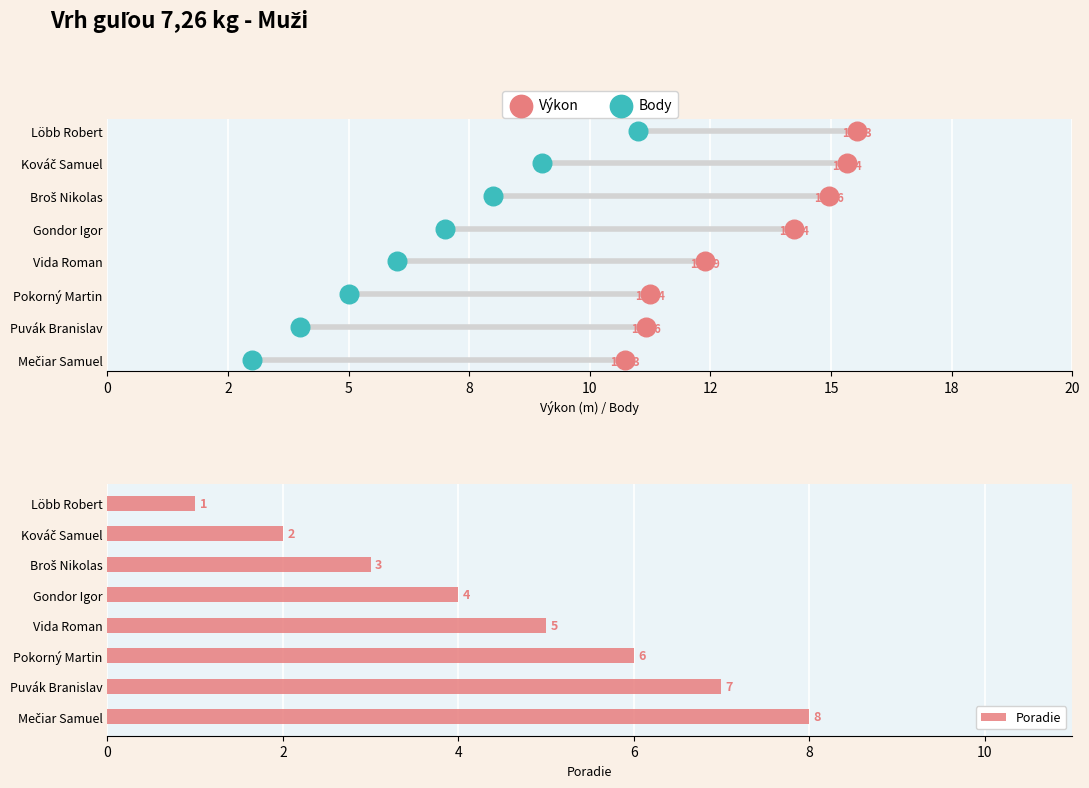

What is the difference between the Poradie values at Löbb Robert and Puvák Branislav?

6